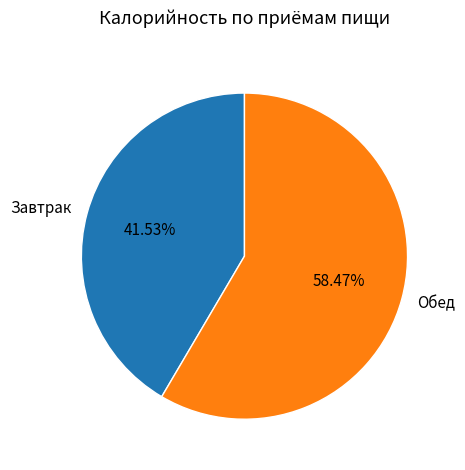

Which slice is the smallest?

Завтрак